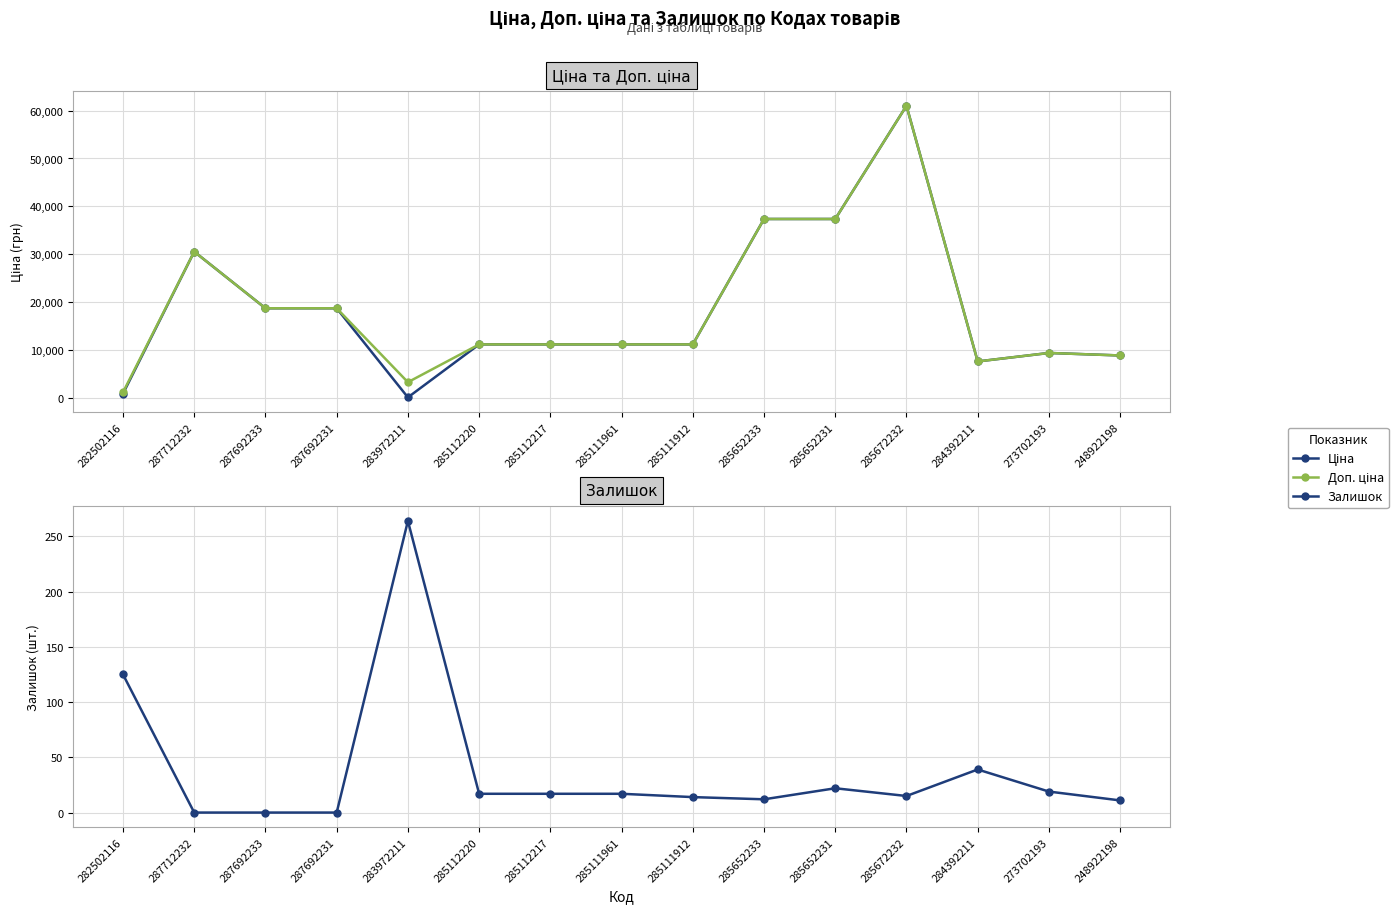

Is the value of Доп. ціна at 248922198 greater than the value of Ціна at 285112220?

No